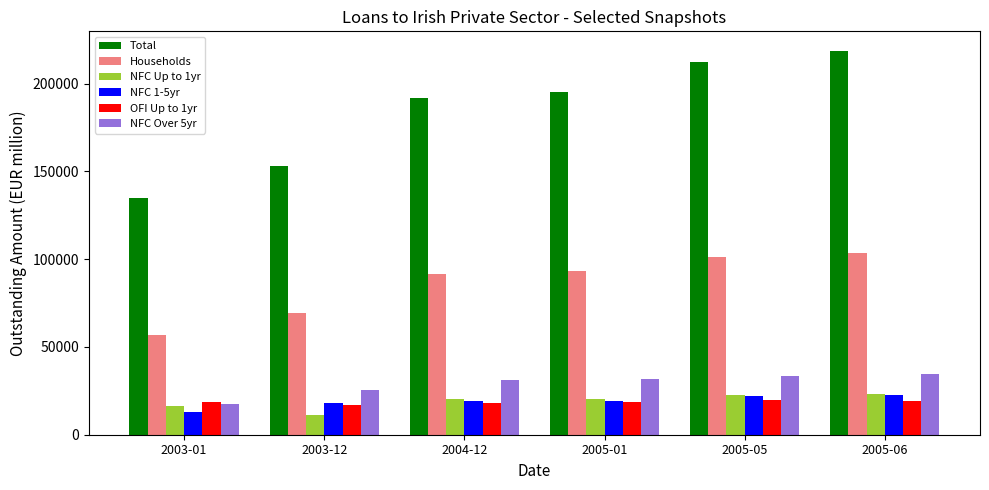

What are all the series names shown in the legend?

Total, Households, NFC Up to 1yr, NFC 1-5yr, OFI Up to 1yr, NFC Over 5yr